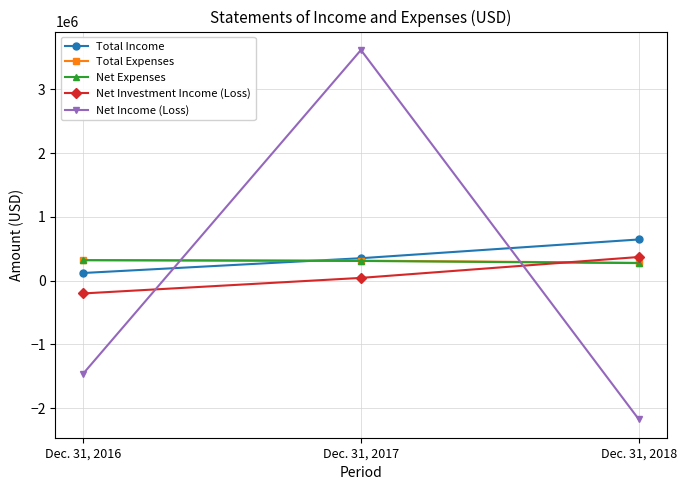

Is the value of Net Investment Income (Loss) at Dec. 31, 2017 greater than the value of Net Income (Loss) at Dec. 31, 2017?

No